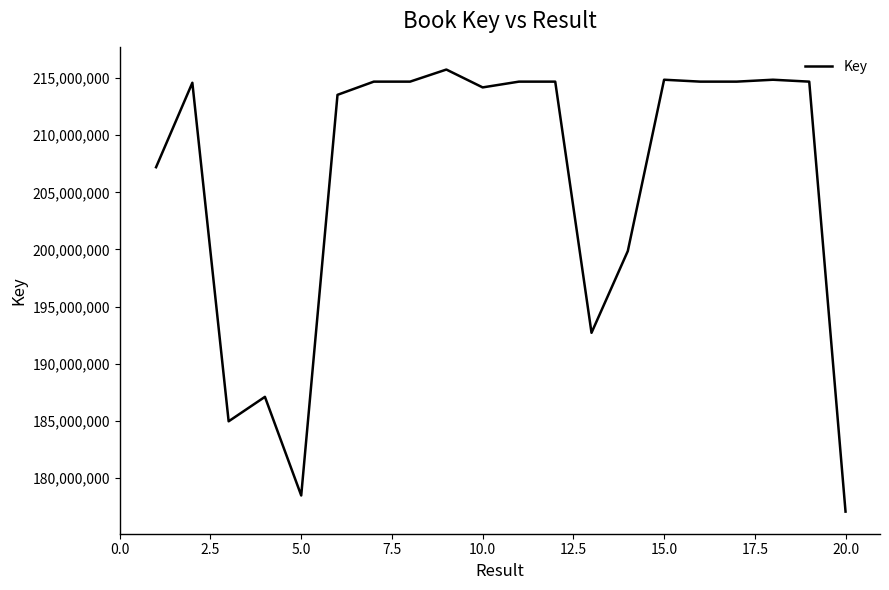

What is the greatest value displayed?

215746122